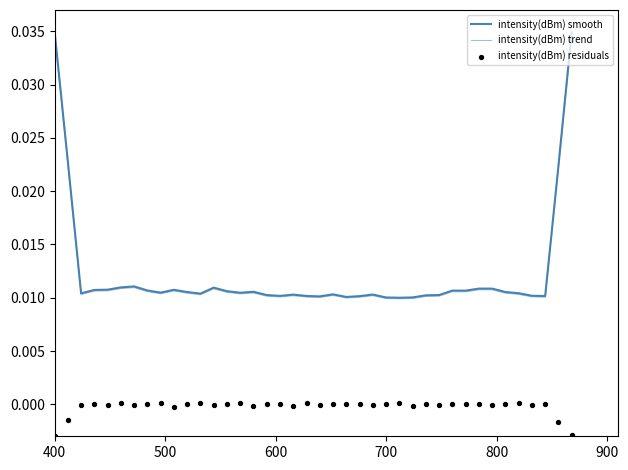

Which series reaches the minimum Y coordinate?

intensity(dBm) residuals